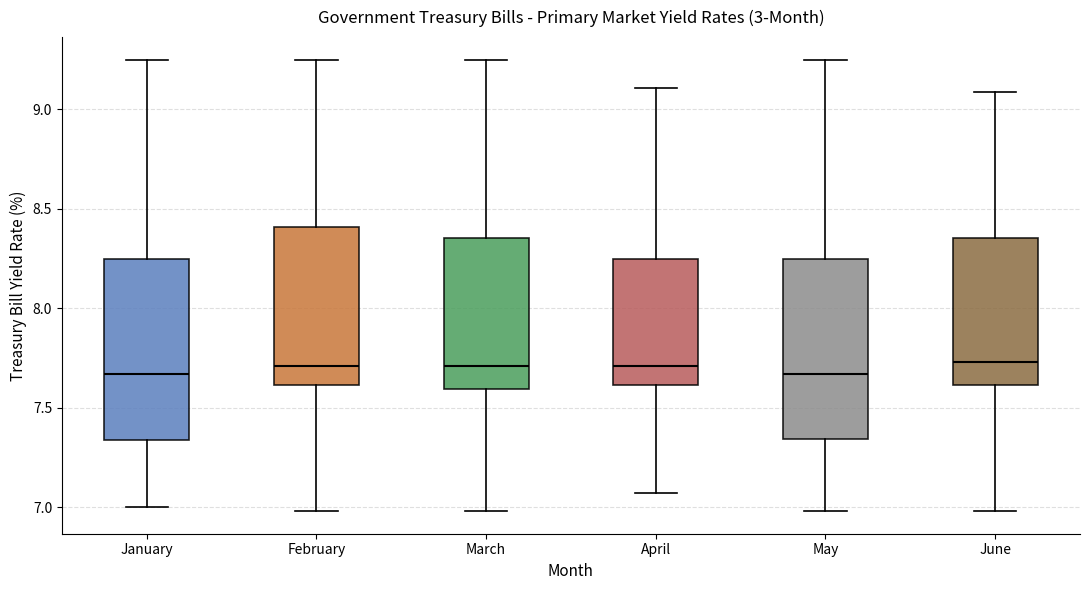

Where does the upper whisker of the box for January end on the y-axis? The values are not printed on the chart, so give them approximately, as read against the axis.

9.25